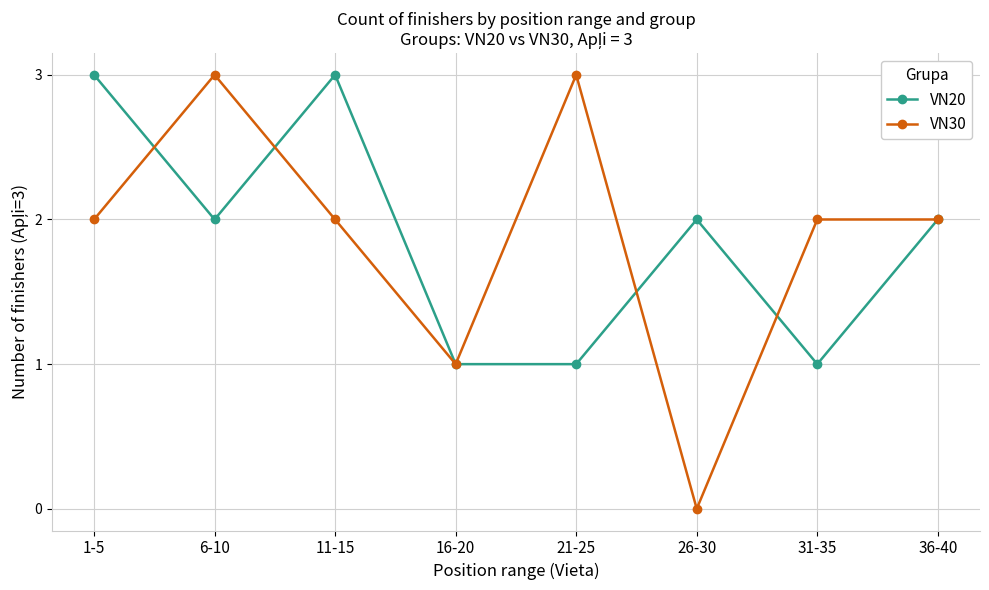

Between 31-35 and 36-40, which series saw the biggest shift?

VN20